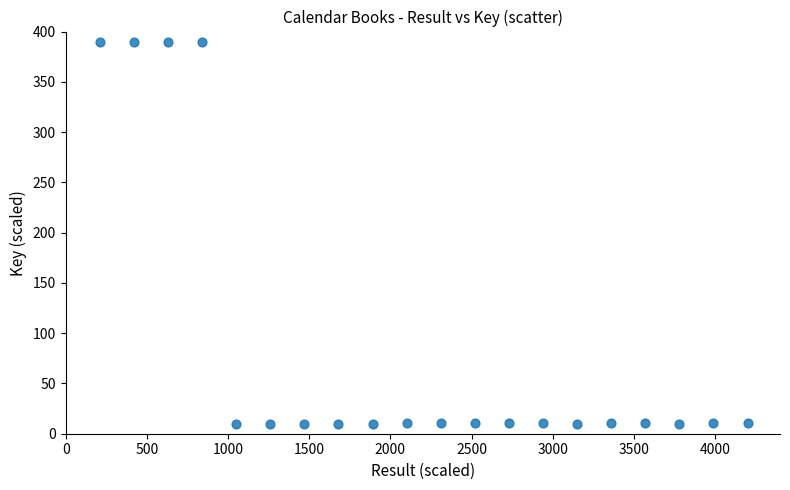

What is the range of X values (max minus min)?

3990.0